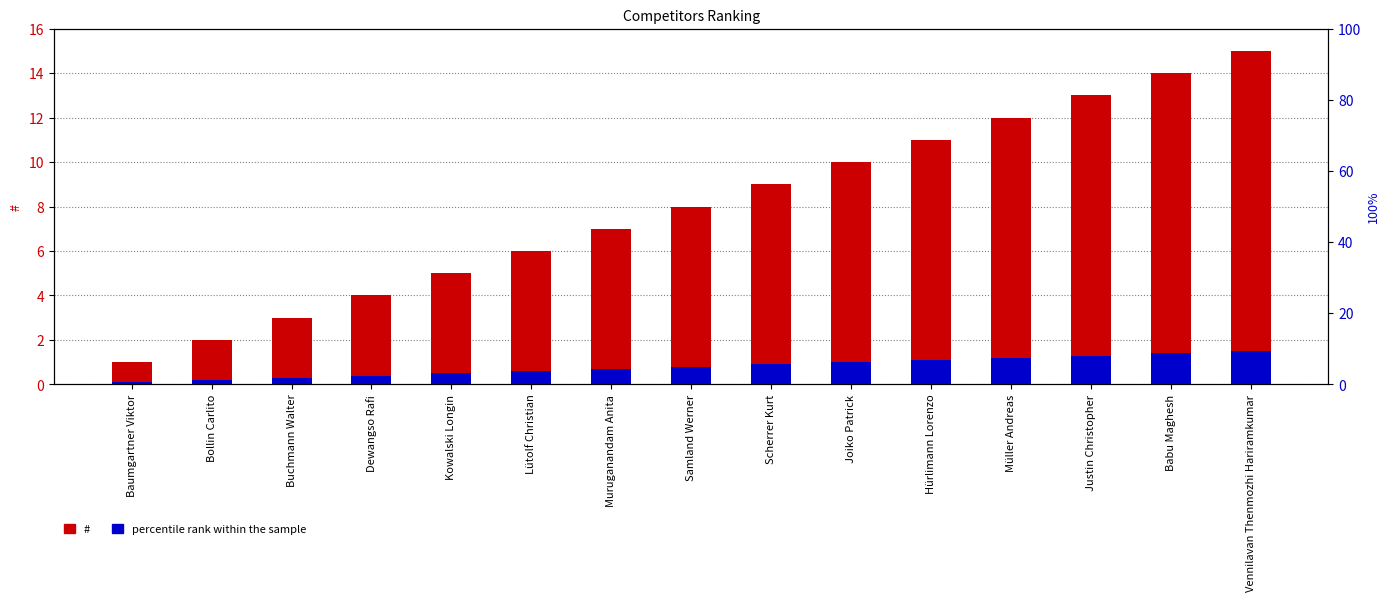

Rank the categories by # value from lowest to highest.

Baumgartner Viktor, Bollin Carlito, Buchmann Walter, Dewangso Rafi, Kowalski Longin, Lütolf Christian, Muruganandam Anita, Samland Werner, Scherrer Kurt, Joiko Patrick, Hürlimann Lorenzo, Müller Andreas, Justin Christopher, Babu Maghesh, Vennilavan Thenmozhi Hariramkumar